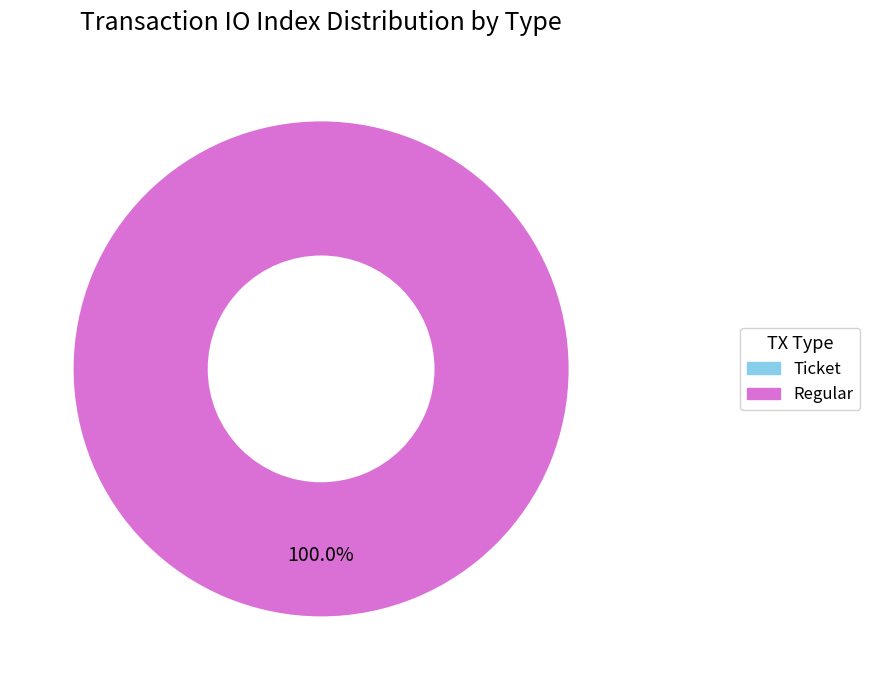

Which slice is the largest?

Regular